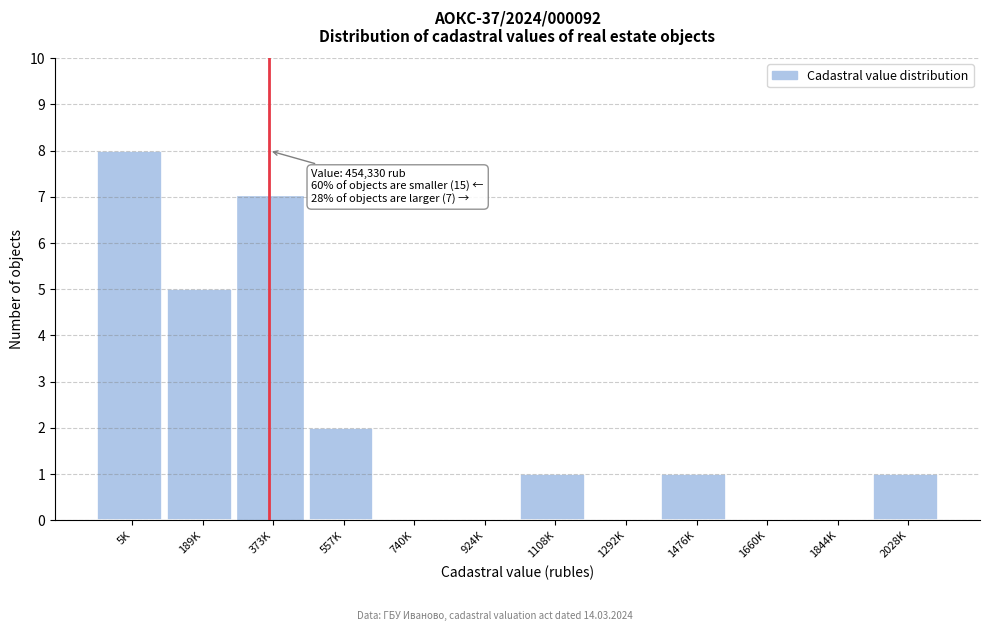

Reading left to right, transcribe all the data shown in this chart.

5K=8	189K=5	373K=7	557K=2	740K=0	924K=0	1108K=1	1292K=0	1476K=1	1660K=0	1844K=0	2028K=1